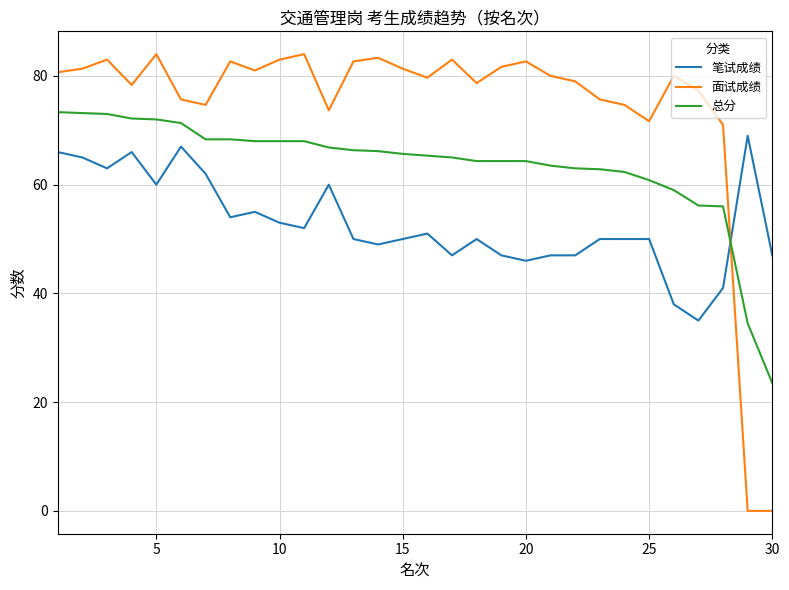

Rank the series by their maximum value, from lowest to highest.

笔试成绩, 总分, 面试成绩